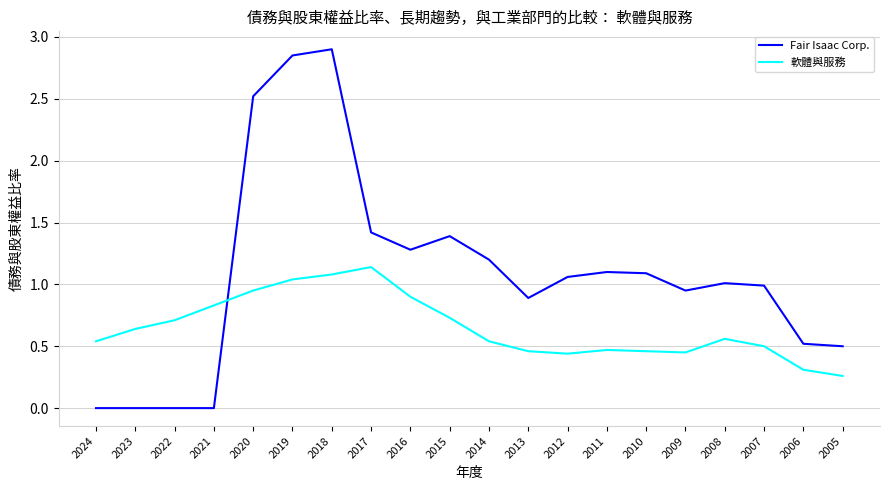

What is the average value of the 軟體與服務 series?

0.7